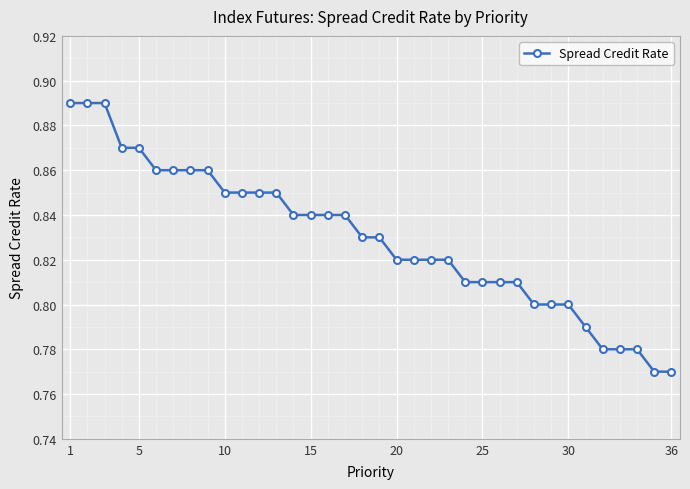

How many values are between 0 and 1?

36